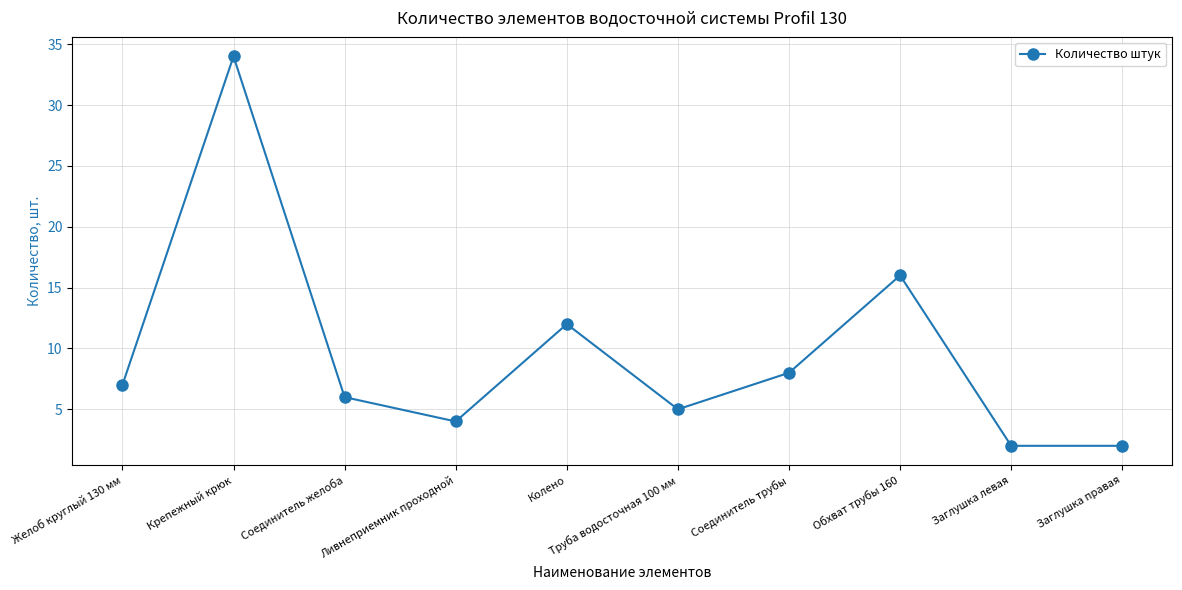

Reading right to left, what are all the values shown in this chart?

Заглушка правая=2	Заглушка левая=2	Обхват трубы 160=16	Соединитель трубы=8	Труба водосточная 100 мм=5	Колено=12	Ливнеприемник проходной=4	Соединитель желоба=6	Крепежный крюк=34	Желоб круглый 130 мм=7